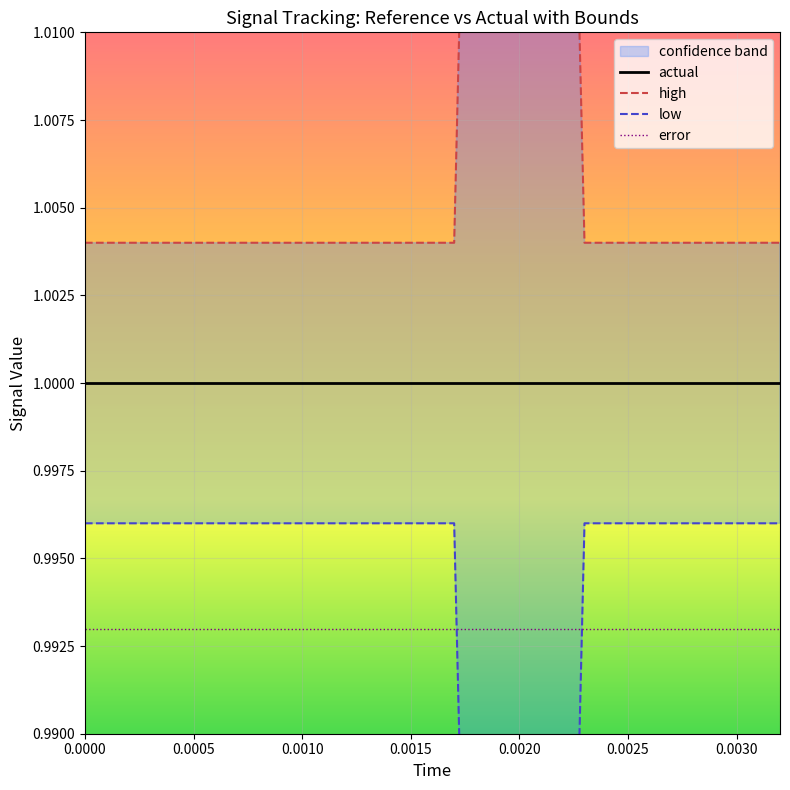

What is the smallest value displayed?

1.0